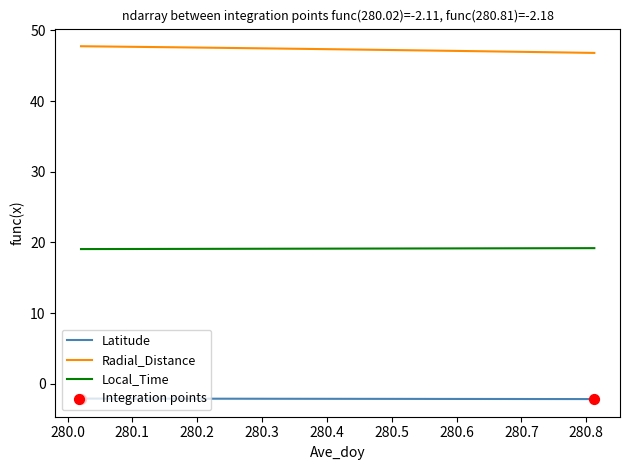

What is the lowest value of the Latitude series?

-2.2